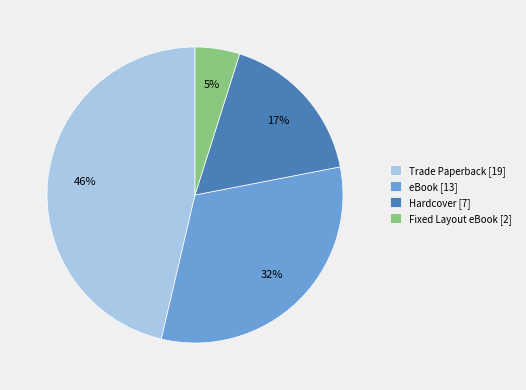

The Hardcover [7] slice represents 31% of the pie. True or false?

False